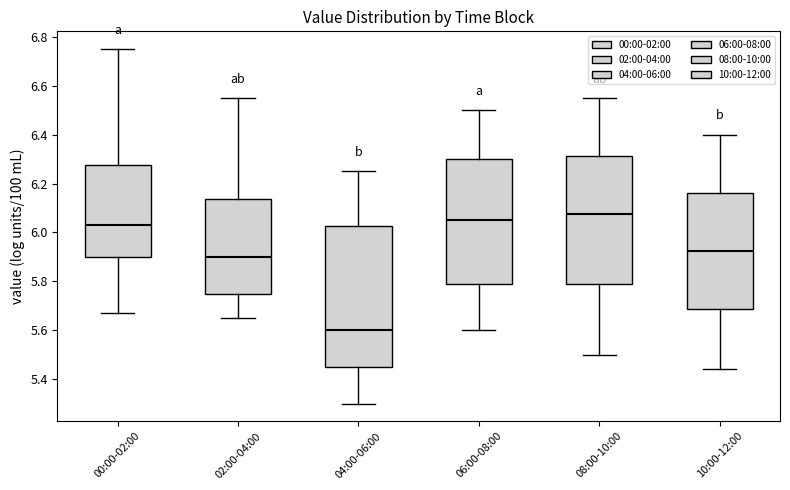

Where is the lower edge of the box for 02:00-04:00 on the y-axis? The values are not printed on the chart, so give them approximately, as read against the axis.

5.74